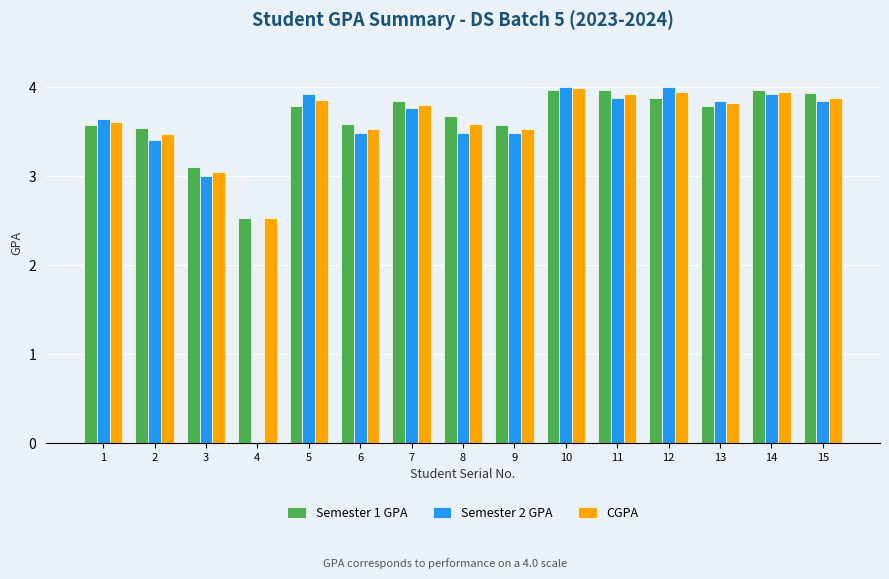

How many positive values does the Semester 2 GPA series have?

14